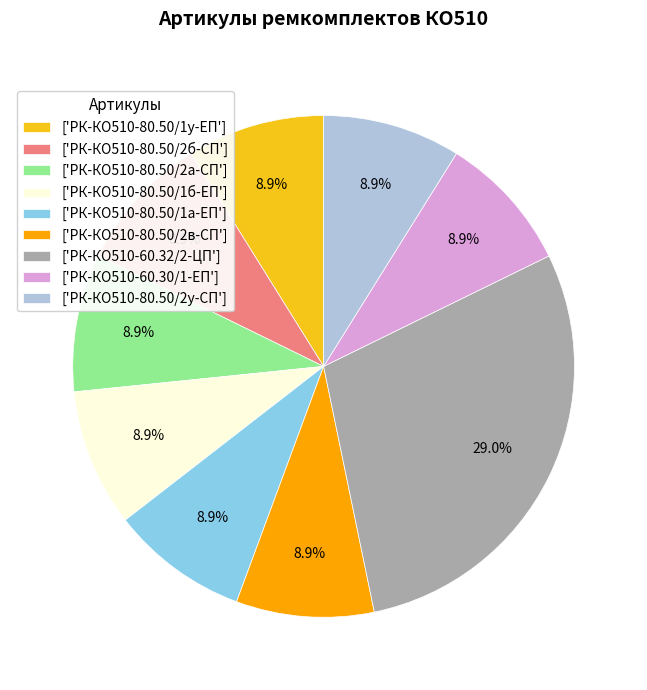

How many segments does this pie chart have?

9